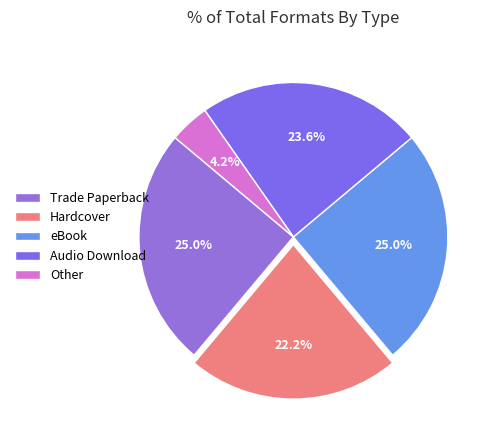

True or false: eBook accounts for 37% of the total.

False